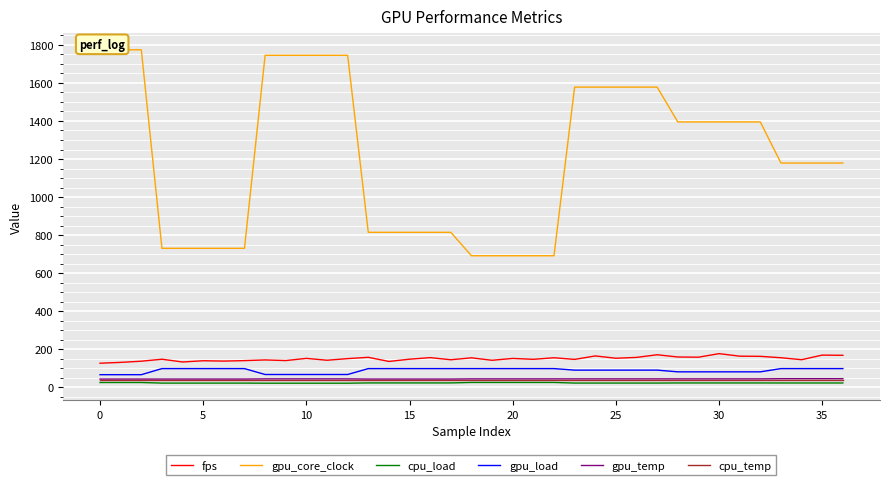

What is the sum of all cpu_temp values?

1517.0